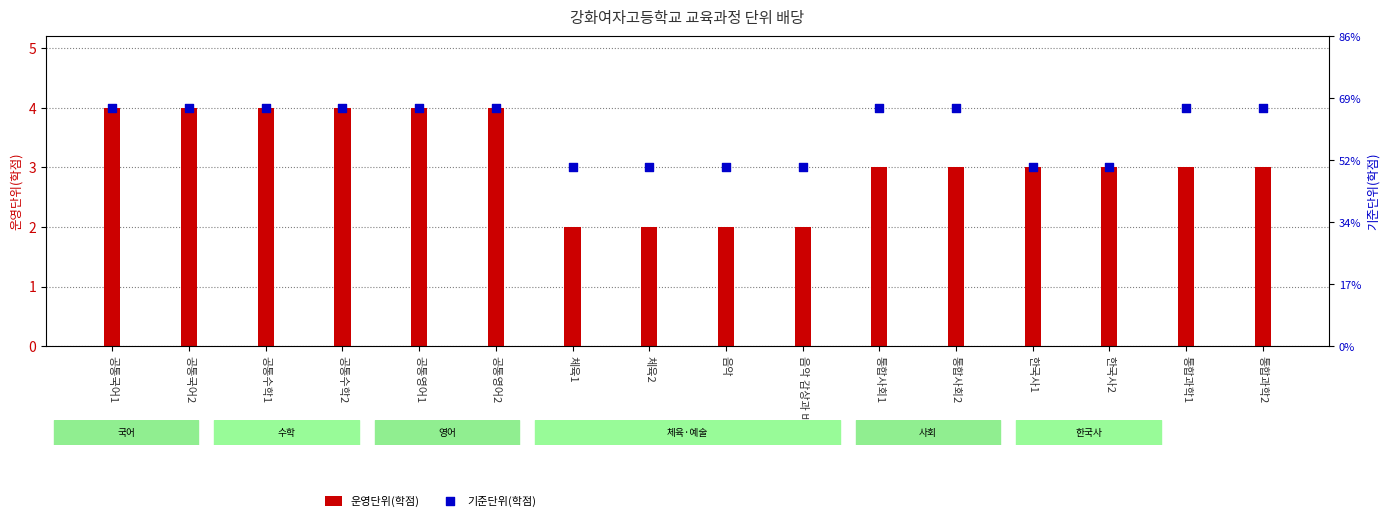

What is the total value across all series at 체육1?

5